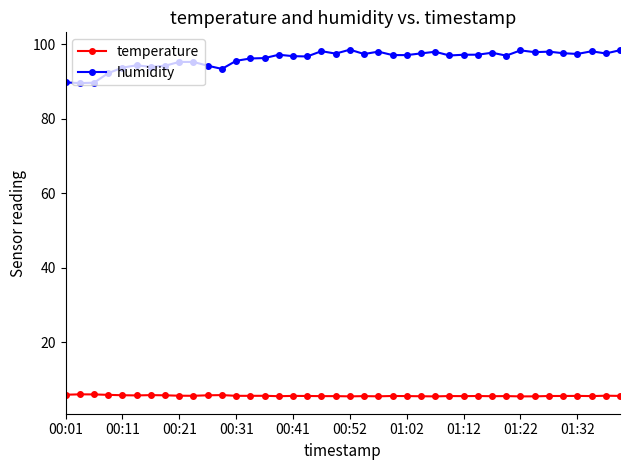

What is the difference between the second highest and minimum values in the humidity series?

8.8